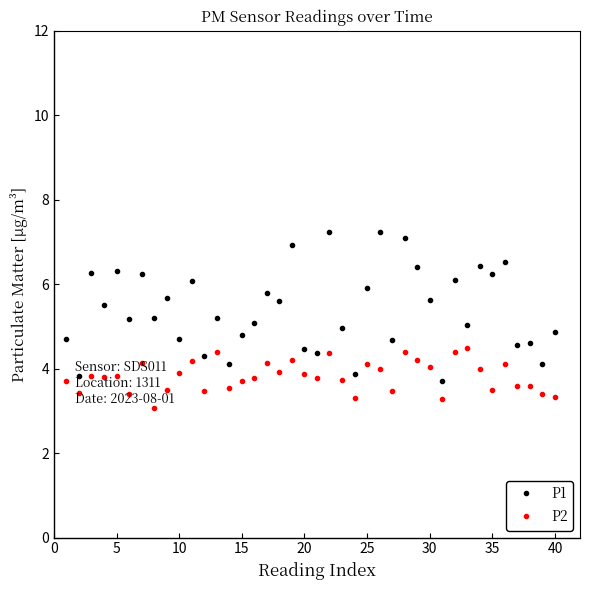

List the series in order of their overall mean, highest first.

P1, P2